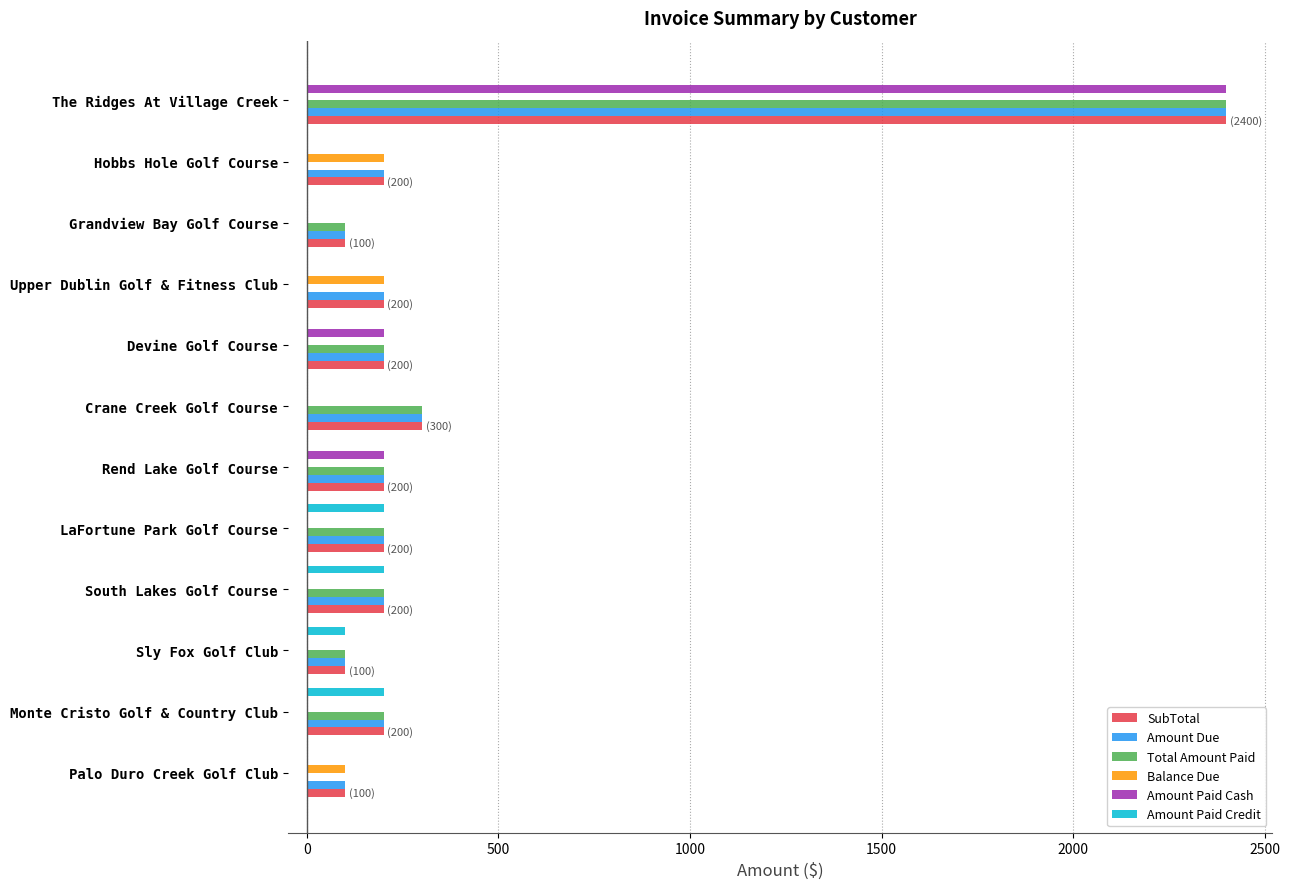

What is the approximate value of SubTotal at LaFortune Park Golf Course?

200